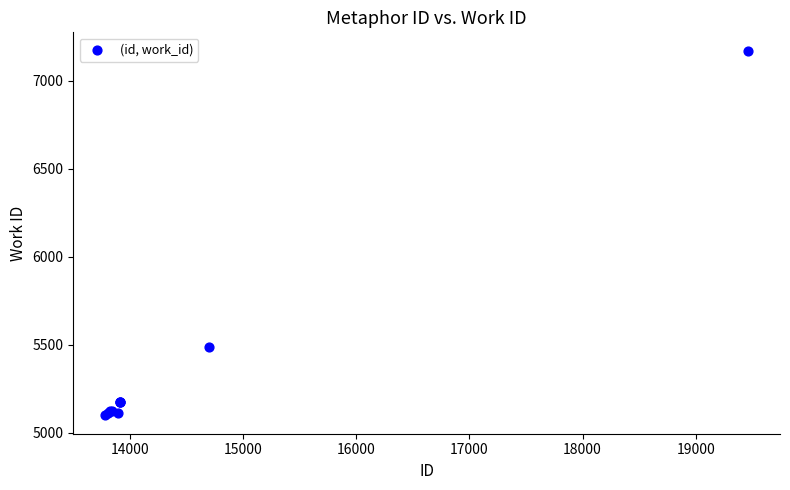

What Y value in the scatter plot is closest to 6134?

5489